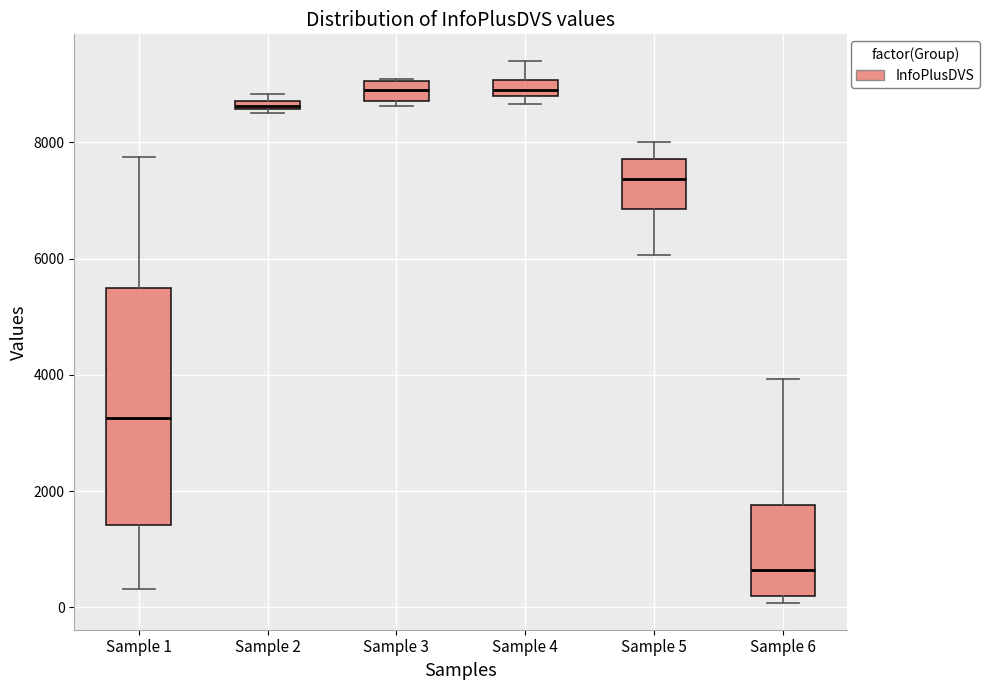

Comparing the boxes themselves (not the whiskers), which one is the tallest?

Sample 1